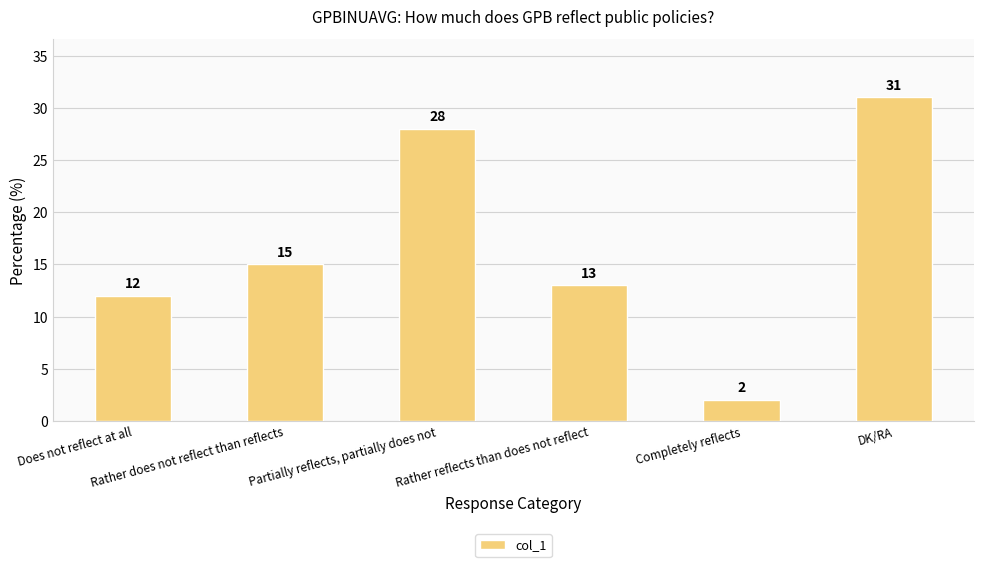

What is the smallest value displayed?

2